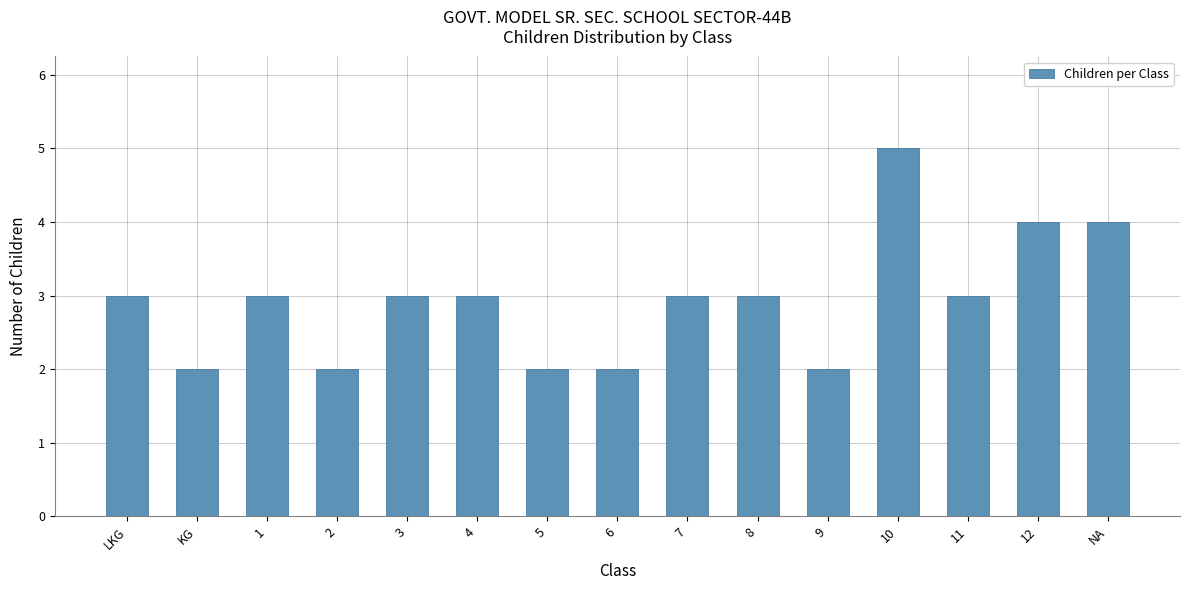

Reading right to left, transcribe all the data shown in this chart.

4	4	3	5	2	3	3	2	2	3	3	2	3	2	3